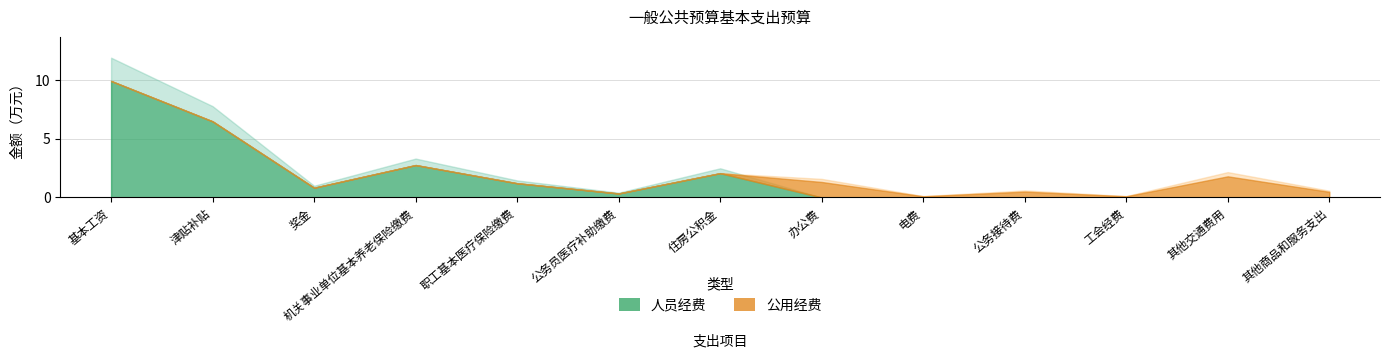

Is it true that 人员经费 equals 1.2 at 职工基本医疗保险缴费?

True